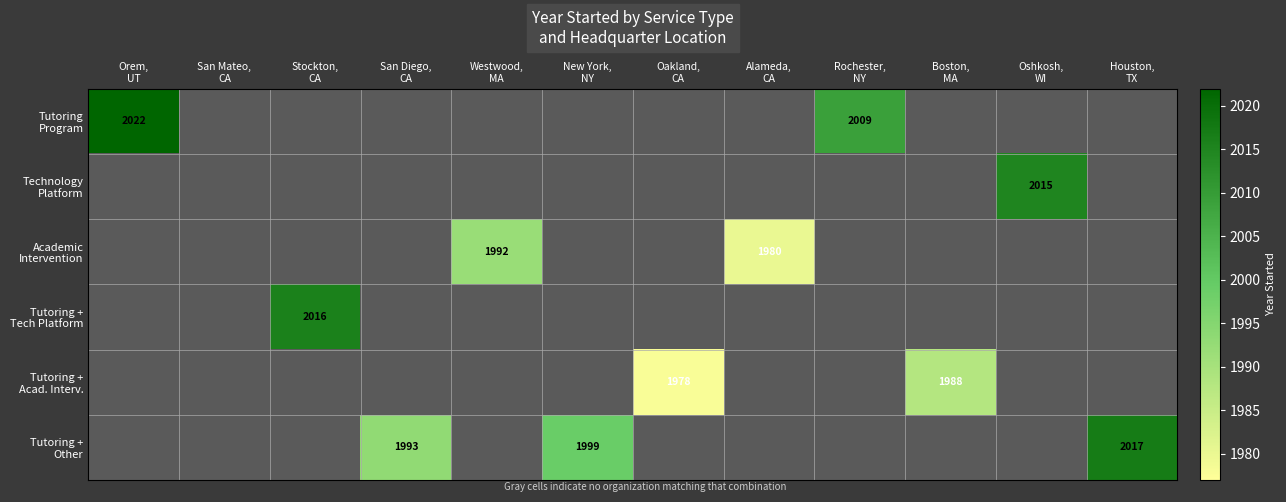

Rank the series by their maximum value, from lowest to highest.

Tutoring + Acad. Interv., Academic Intervention, Technology Platform, Tutoring + Tech Platform, Tutoring + Other, Tutoring Program